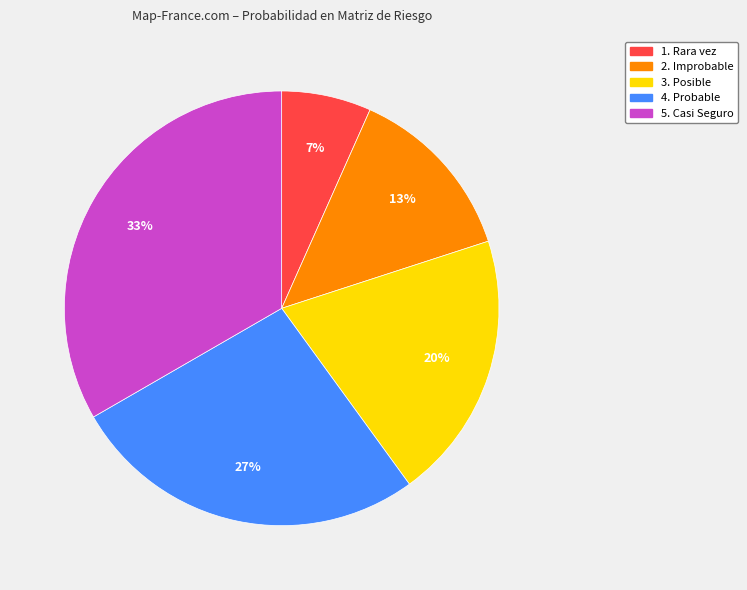

To the nearest percent, what is the difference between the 3. Posible and 4. Probable slice percentages?

7%